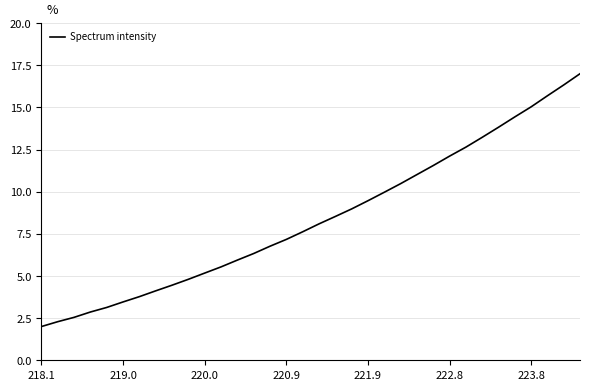

How many lines are shown in the chart?

1